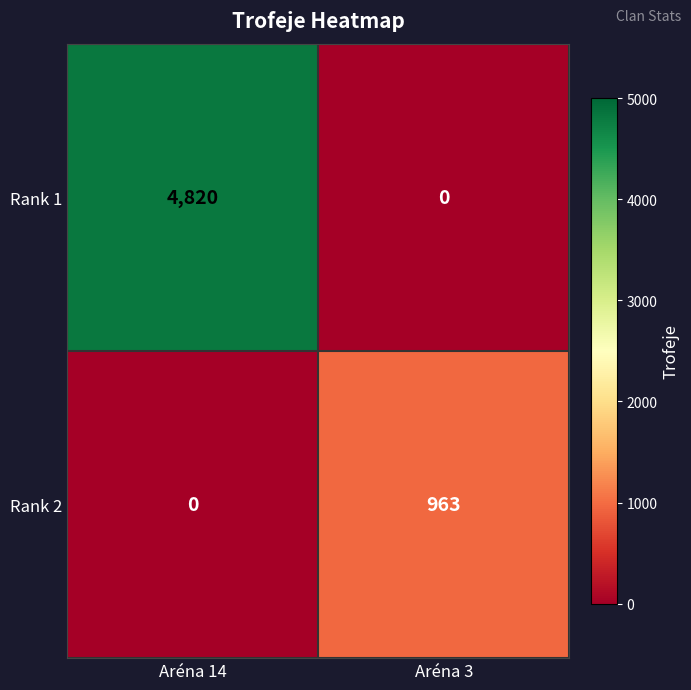

Reading left to right, list all the values displayed in this chart.

Rank 1: Aréna 14=4820	Aréna 3=0
Rank 2: Aréna 14=0	Aréna 3=963